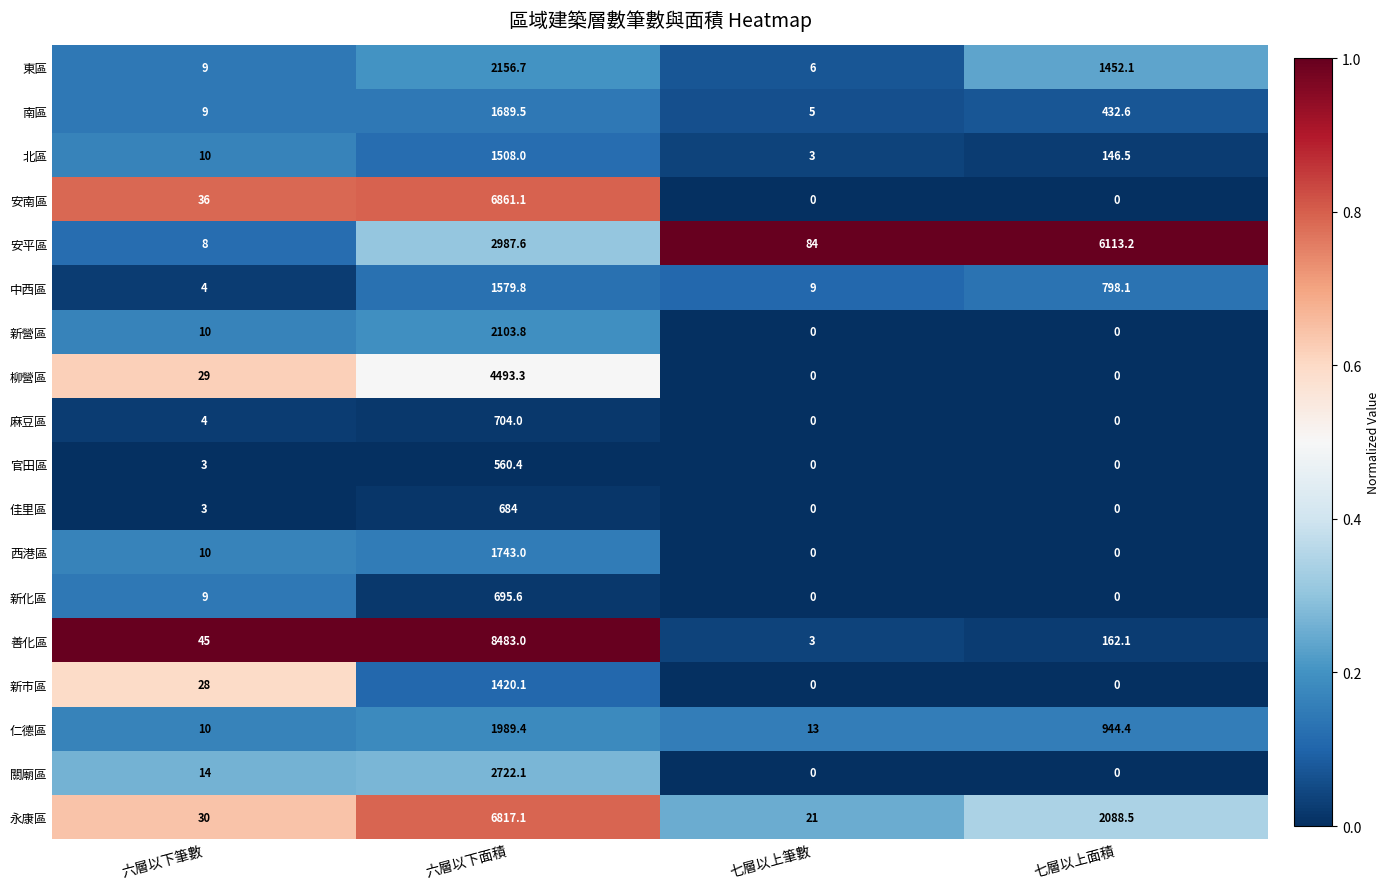

What is the total value across all series at 七層以上面積?

12137.5